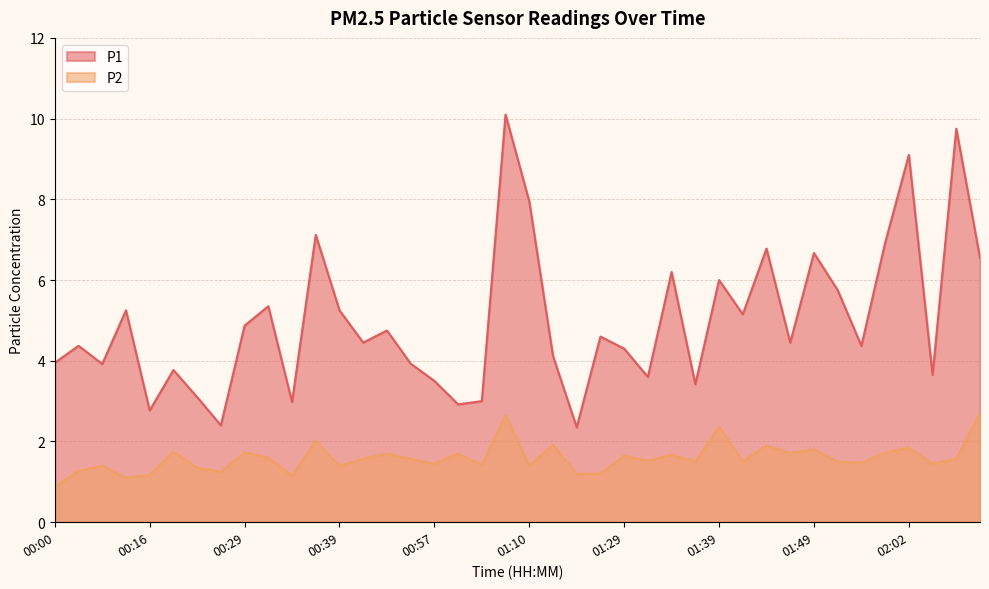

List the series in order of their peak value, lowest first.

P2, P1